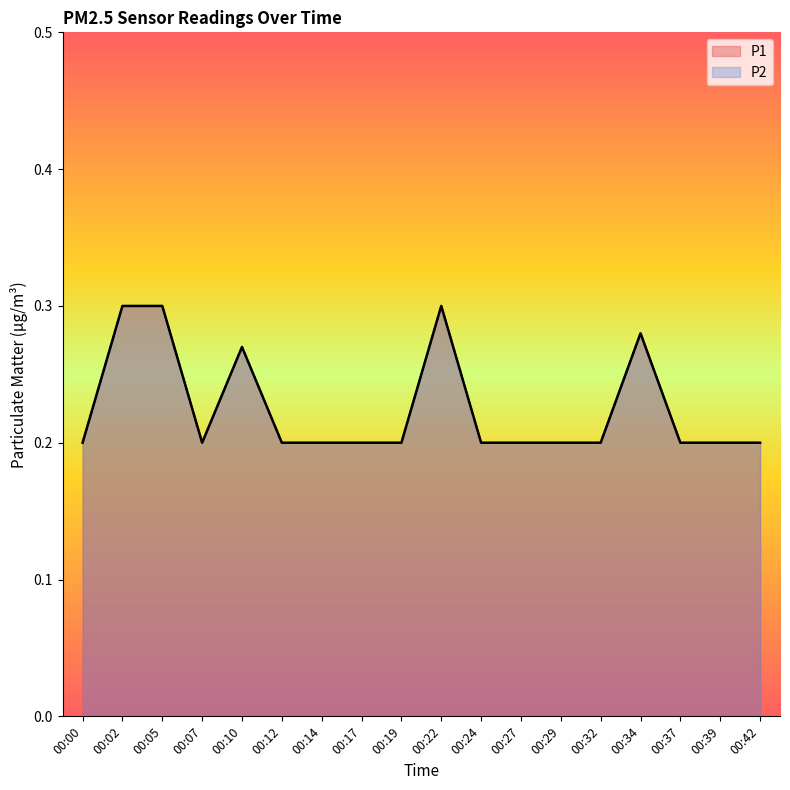

Reading right to left, extract all data points from this chart.

P1: 0.2	0.2	0.2	0.3	0.2	0.2	0.2	0.2	0.3	0.2	0.2	0.2	0.2	0.3	0.2	0.3	0.3	0.2
P2: 0.2	0.2	0.2	0.3	0.2	0.2	0.2	0.2	0.3	0.2	0.2	0.2	0.2	0.3	0.2	0.3	0.3	0.2